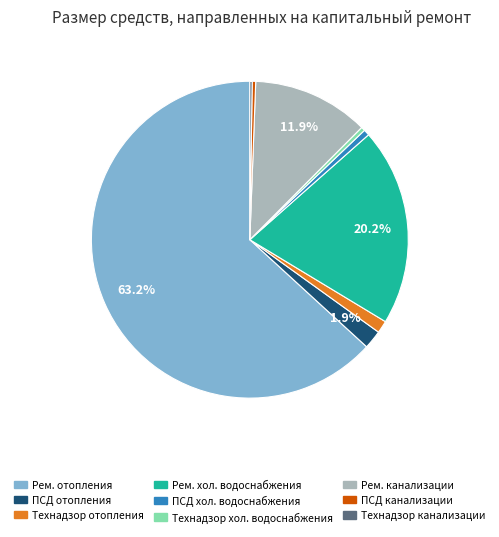

Which category accounts for the majority?

Рем. отопления